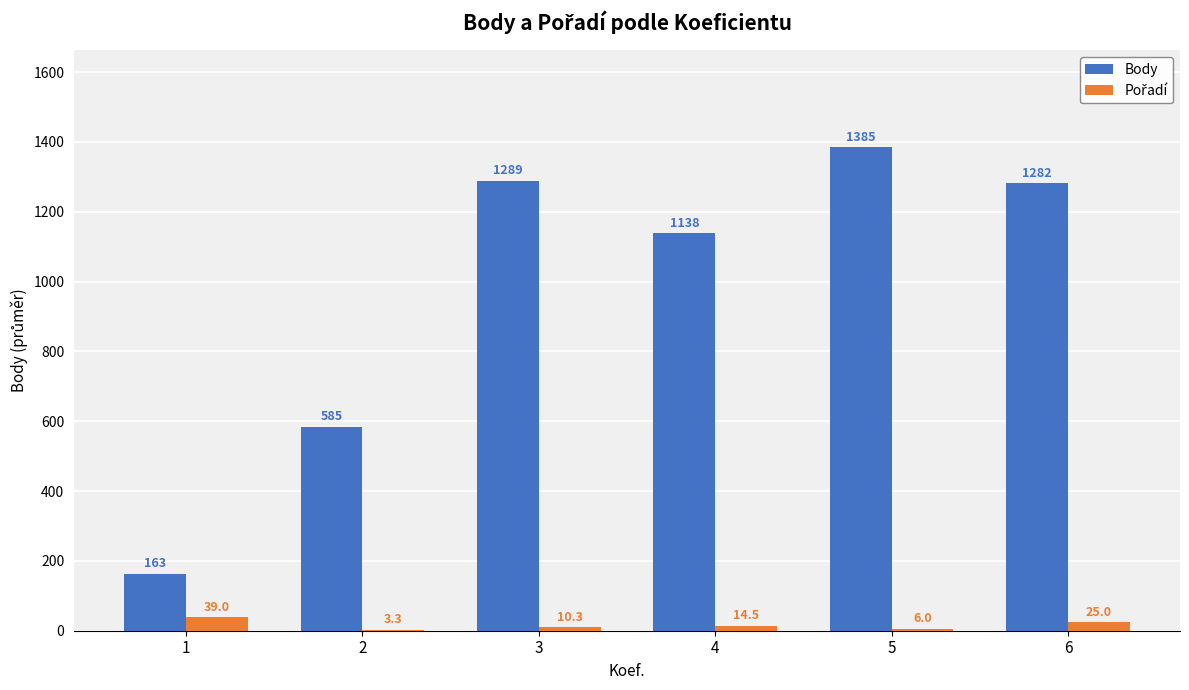

Between 2 and 6, which series saw the biggest shift?

Body